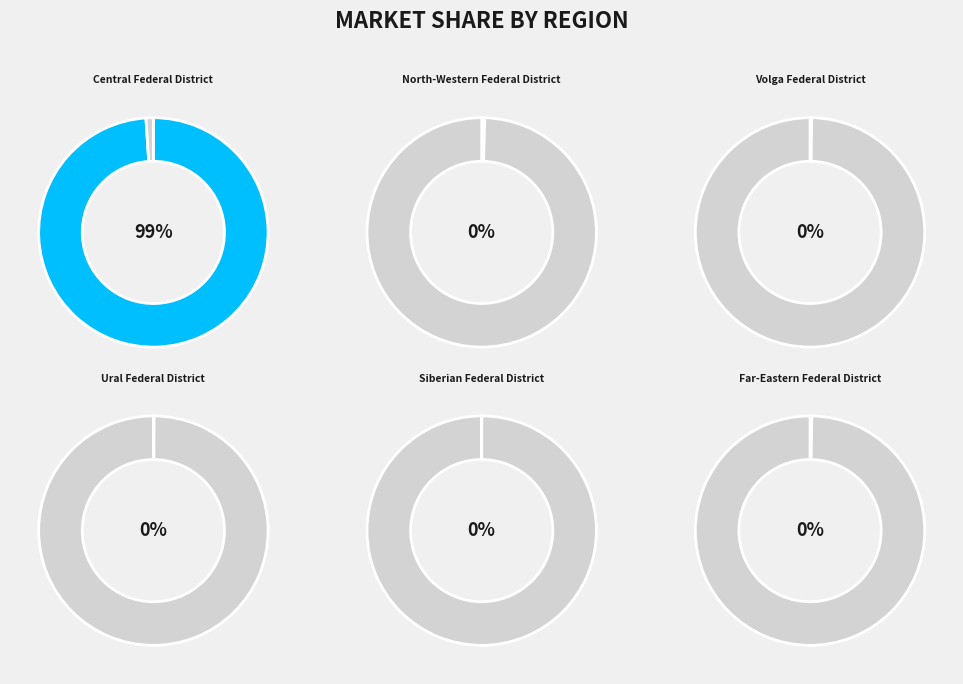

Which category has the smallest portion of the pie?

Siberian Federal District